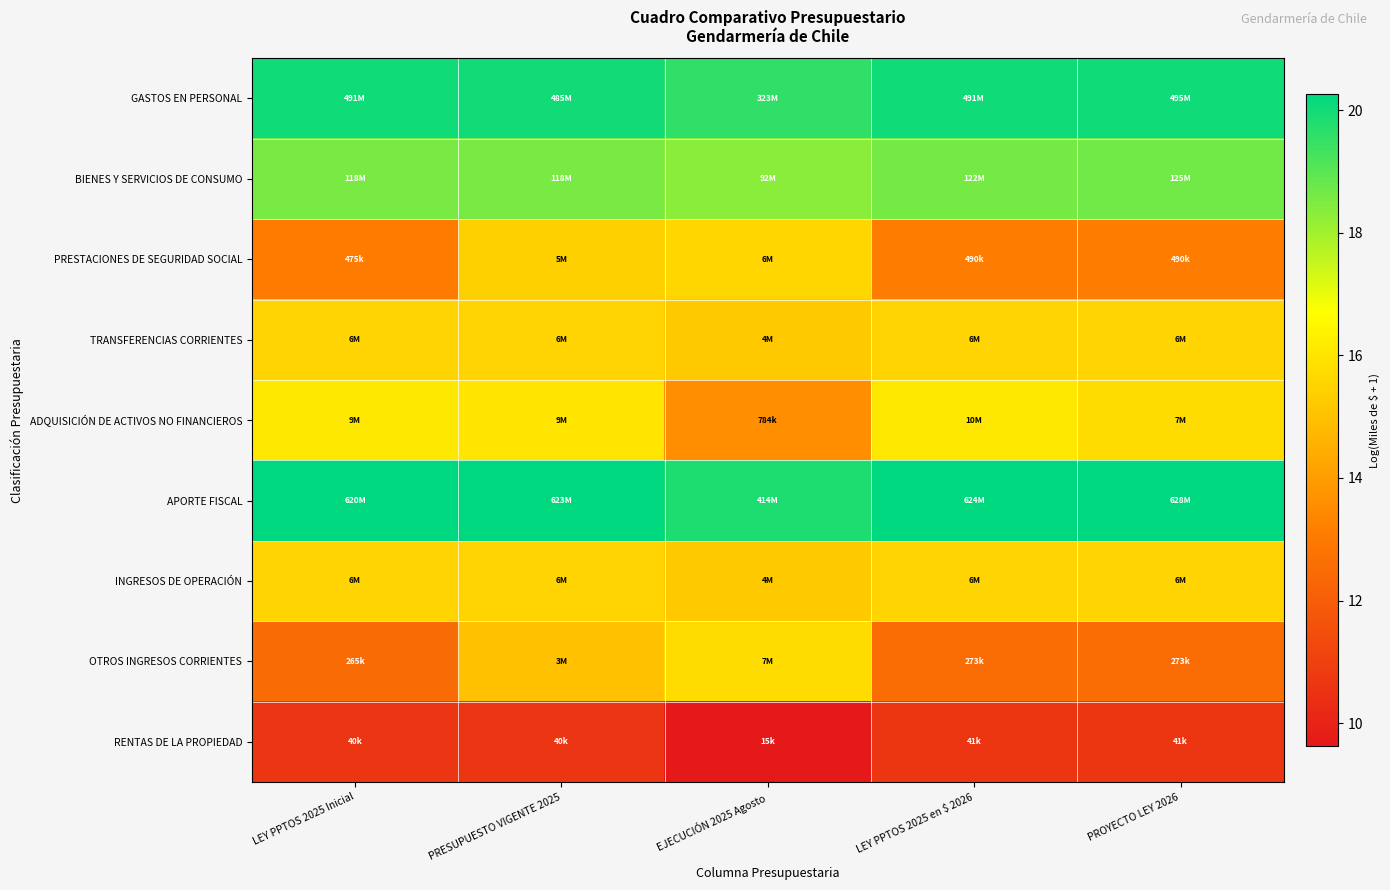

What is the maximum value shown in the chart?

20.3